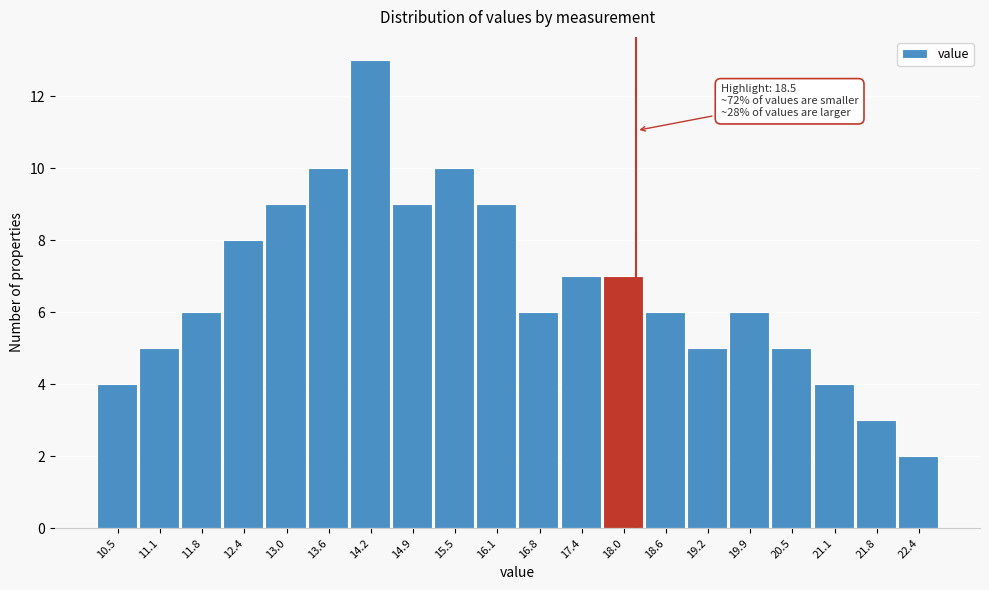

Reading right to left, transcribe all the data shown in this chart.

22.4=2	21.8=3	21.1=4	20.5=5	19.9=6	19.2=5	18.6=6	18.0=7	17.4=7	16.8=6	16.1=9	15.5=10	14.9=9	14.2=13	13.6=10	13.0=9	12.4=8	11.8=6	11.1=5	10.5=4